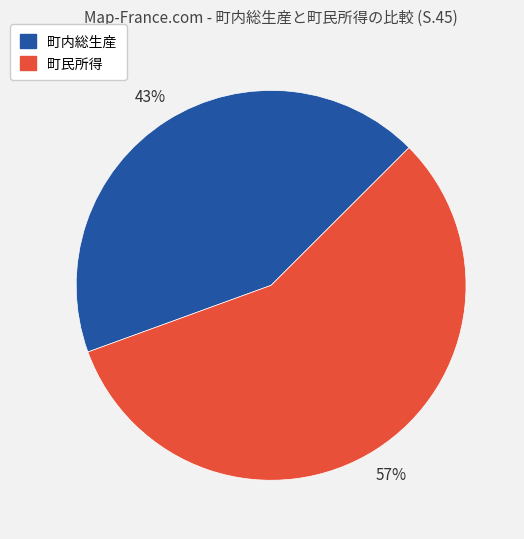

What percentage is the 町民所得 slice, to the nearest percent?

57%